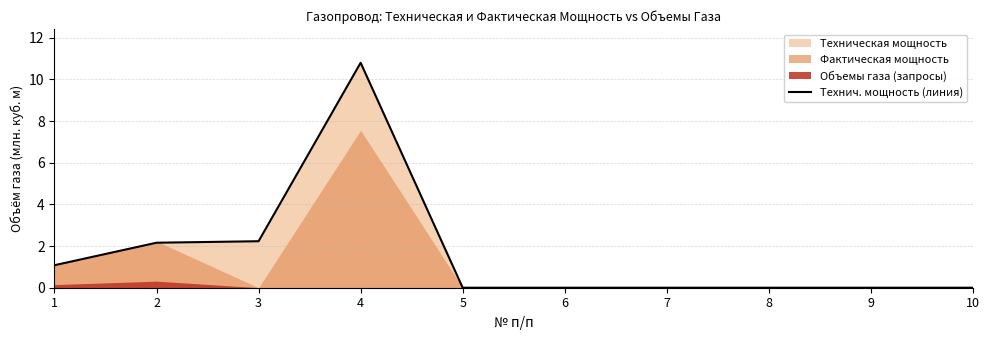

Rank the categories by value from lowest to highest.

5, 6, 7, 8, 9, 10, 1, 2, 3, 4